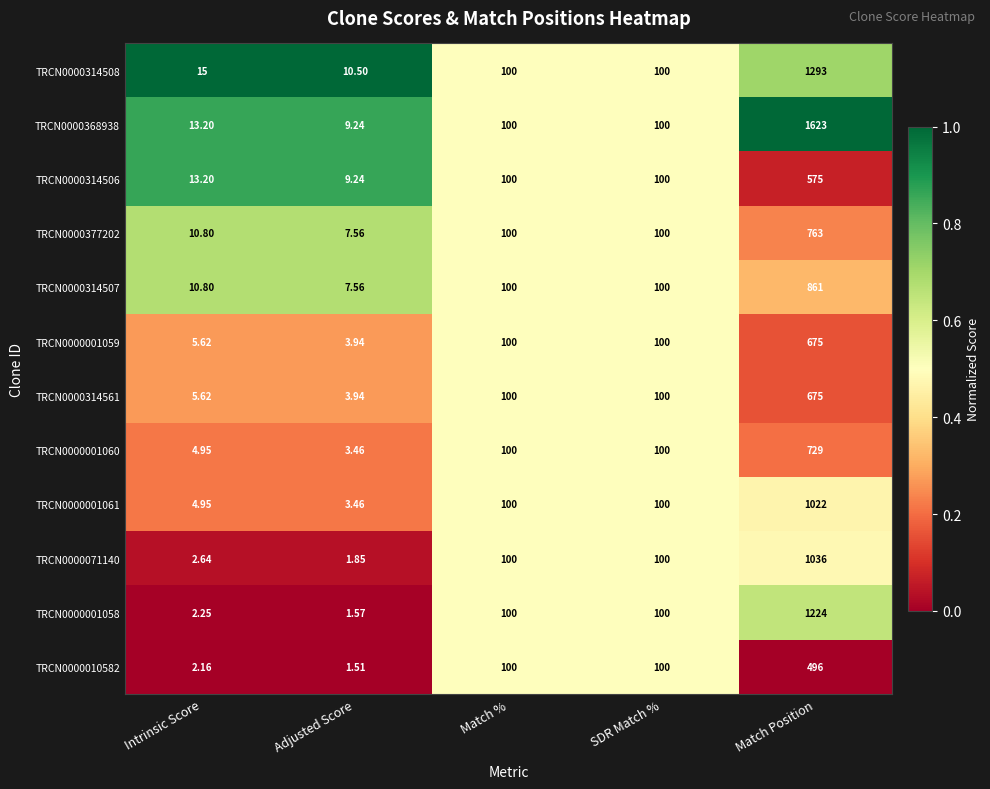

Is the value of TRCN0000071140 at Adjusted Score greater than the value of TRCN0000001059 at Match Position?

No